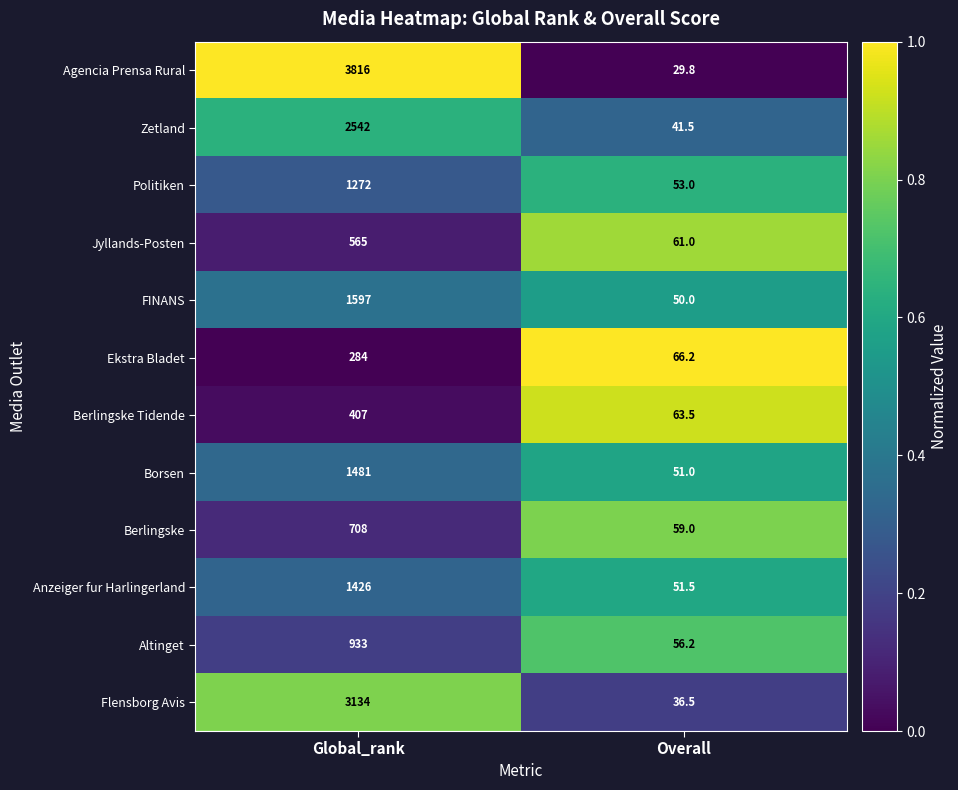

What is the difference between the maximum and minimum values in the Berlingske series?

649.0